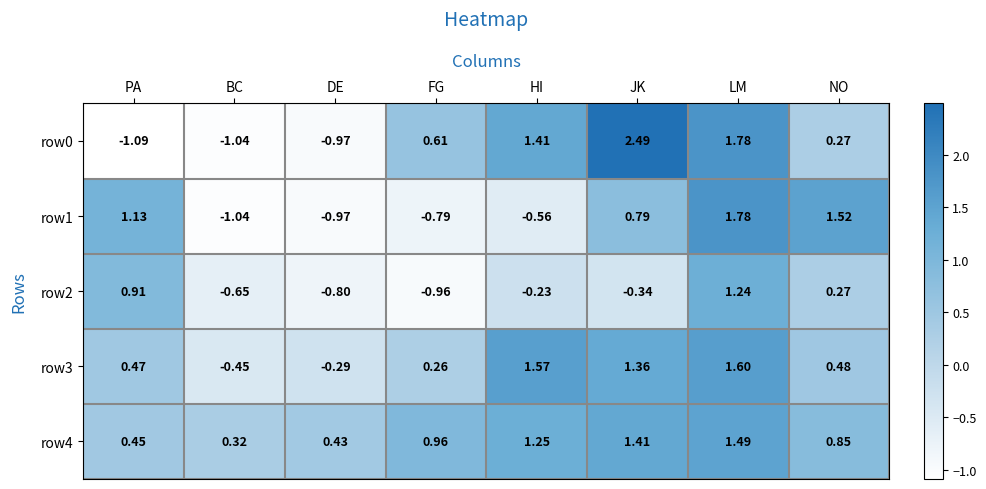

Rank the categories by row0 value from highest to lowest.

JK, LM, HI, FG, NO, DE, BC, PA